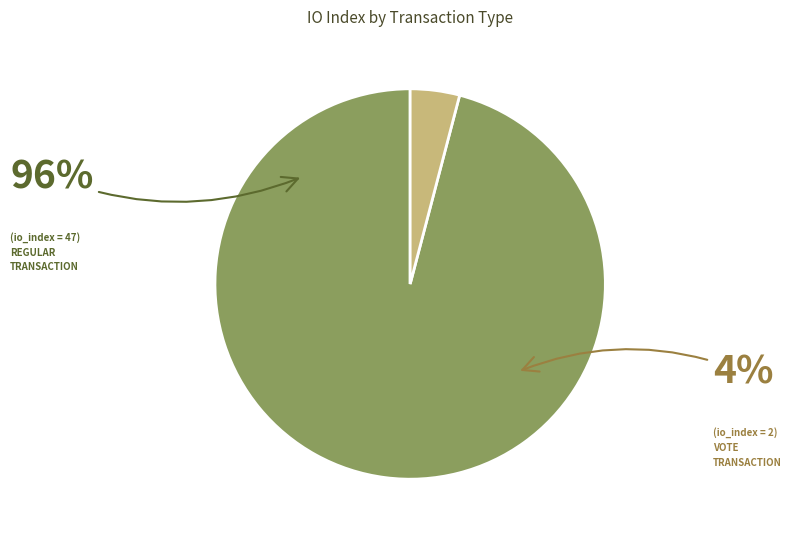

To the nearest percent, what percentage of the pie is Regular (io_index=47)?

96%